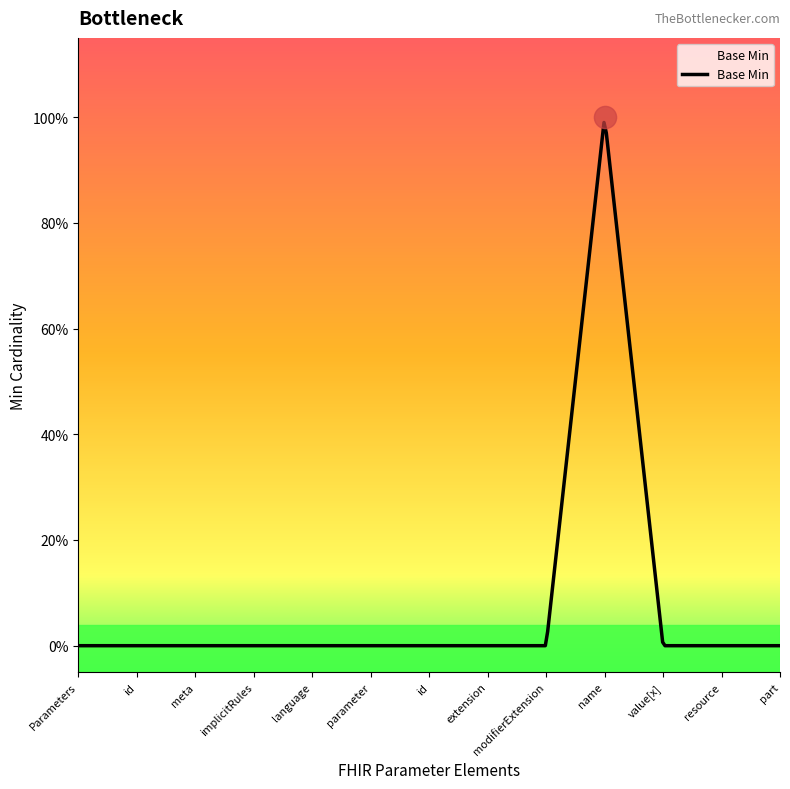

Rank the categories by value from highest to lowest.

Parameters.parameter.name, Parameters, Parameters.id, Parameters.meta, Parameters.implicitRules, Parameters.language, Parameters.parameter, Parameters.parameter.id, Parameters.parameter.extension, Parameters.parameter.modifierExtension, Parameters.parameter.value[x], Parameters.parameter.resource, Parameters.parameter.part